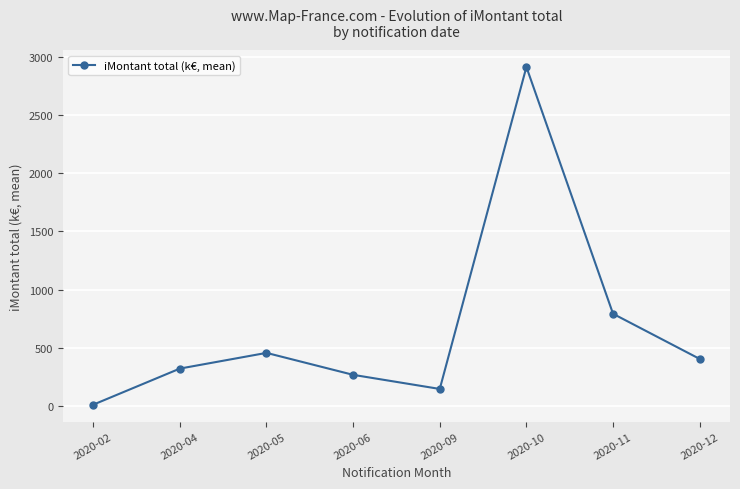

Where is the first local minimum?

2020-09